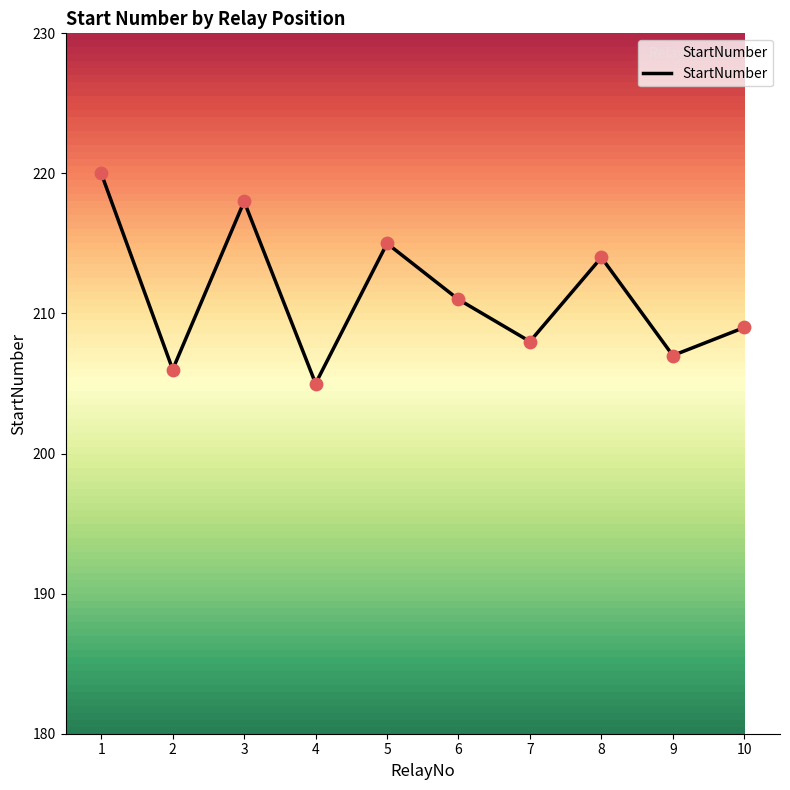

What is the ratio of the value at 1 to the value at 10?

1.1